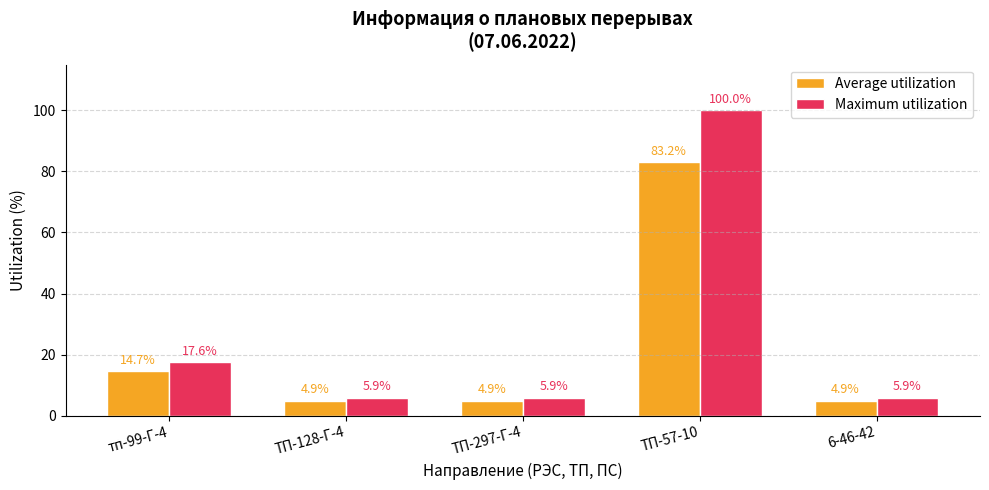

What is the lowest value of the Average utilization series?

4.9